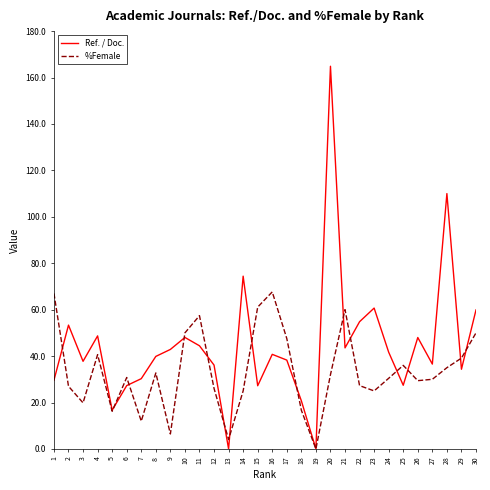

What is the maximum value shown in the chart?

164.9